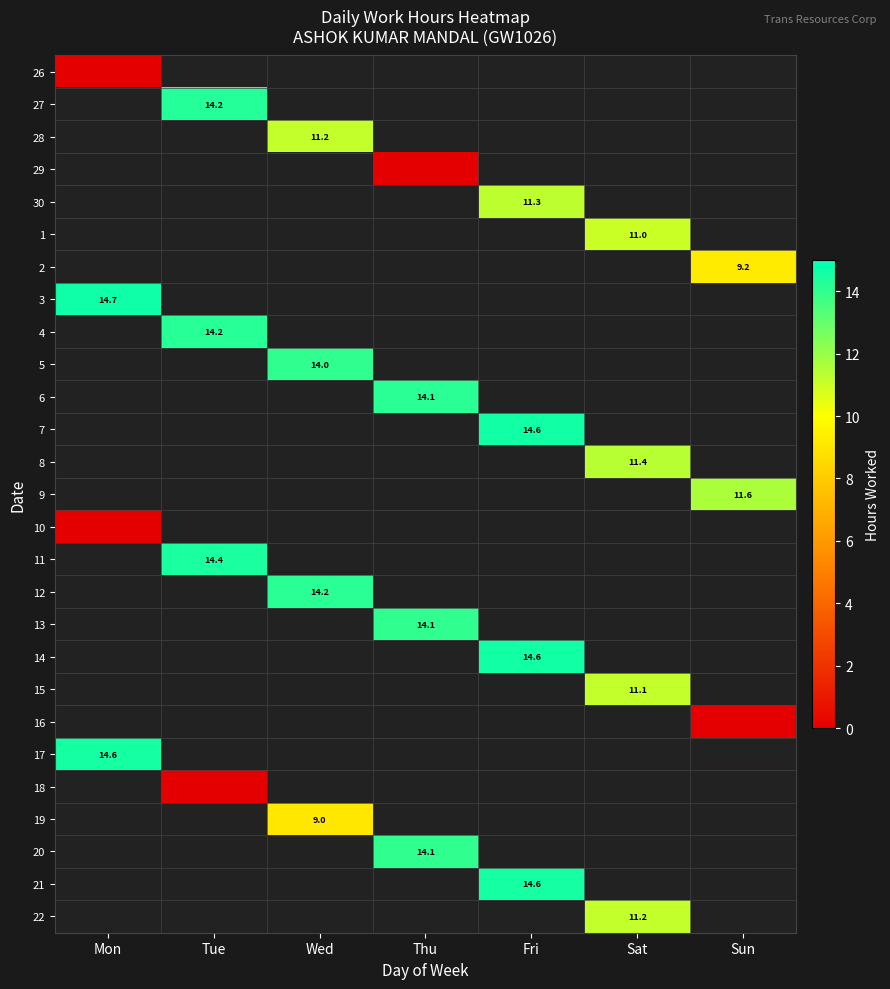

Is it true that 6 equals 14.1 at Thu?

True